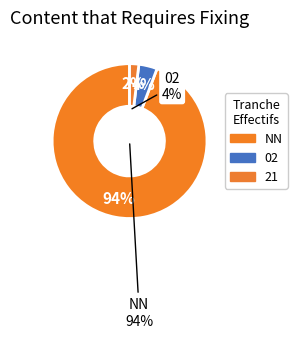

Which slice is the largest?

NN